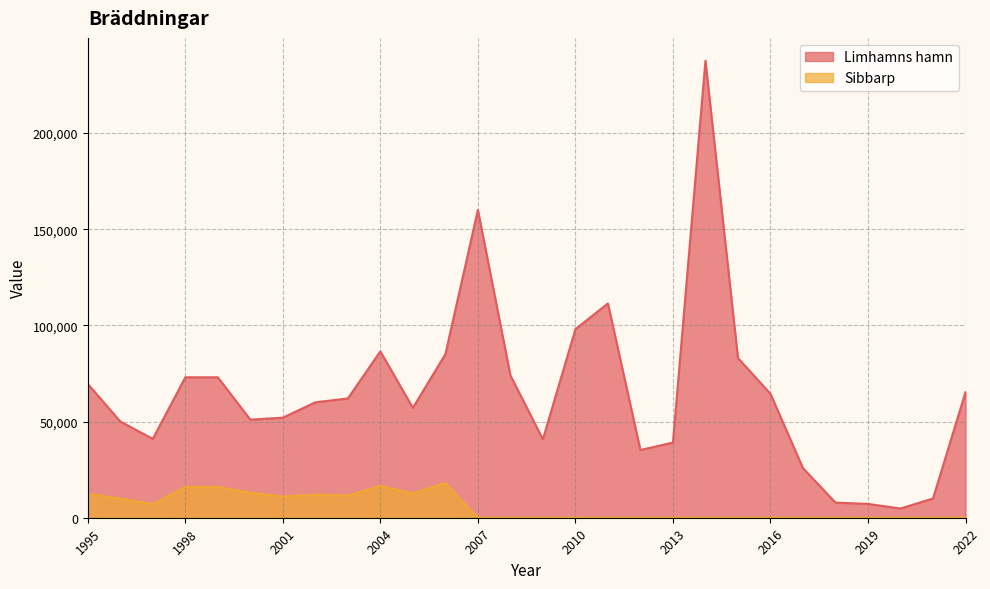

What value does the Limhamns hamn series have at 2000?

51000